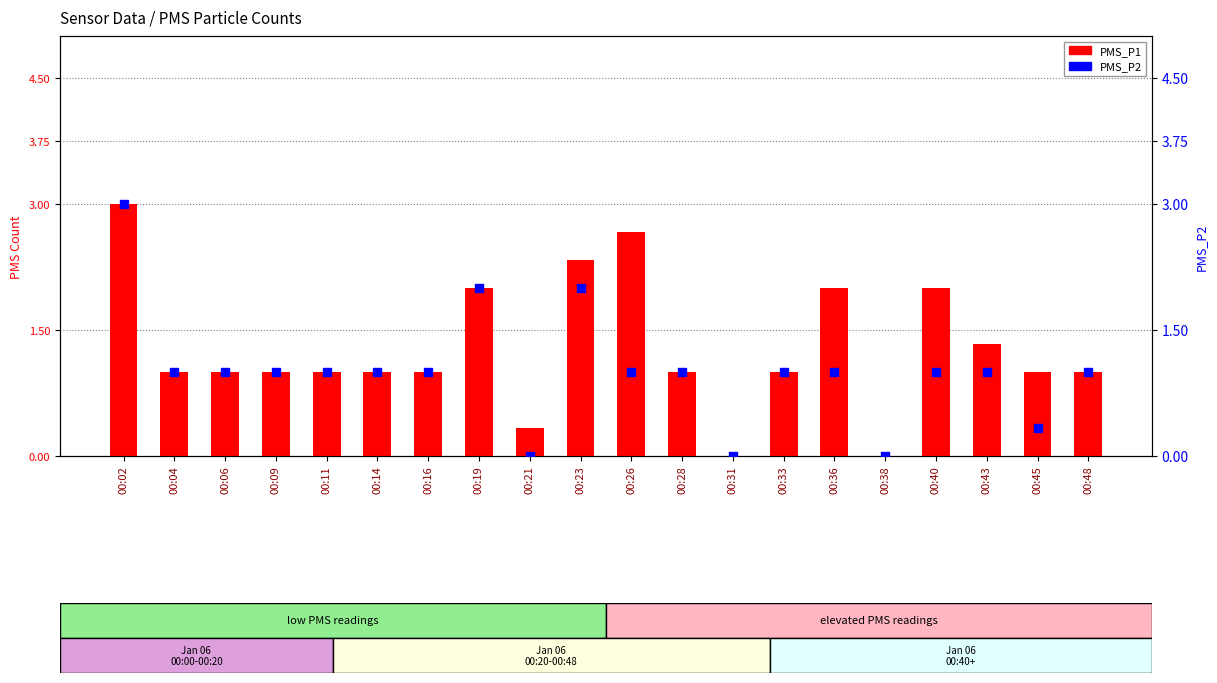

Is the value of PMS_P1 at 00:26 greater than the value of PMS_P2 at 00:06?

Yes